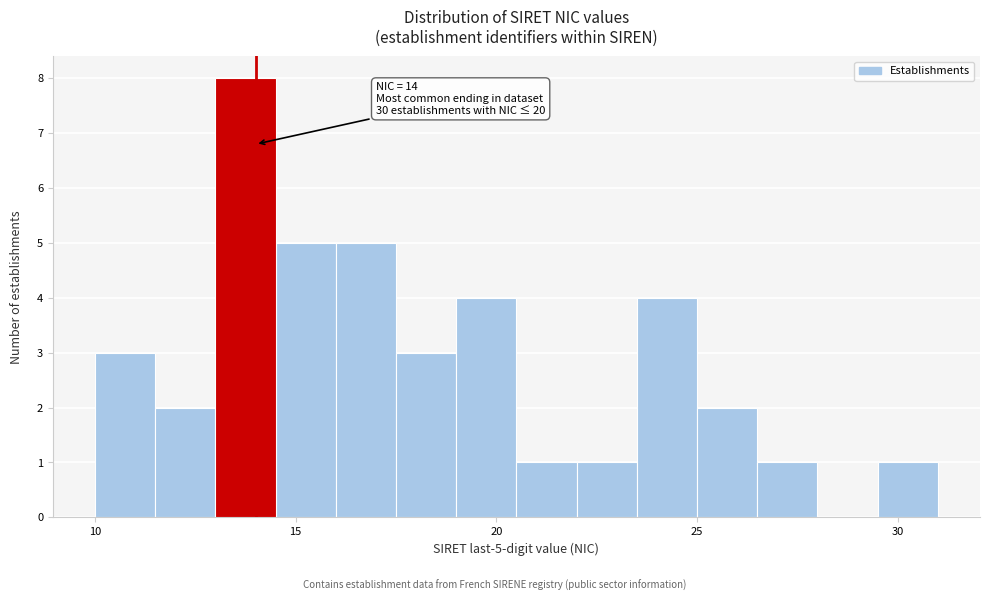

Around what value on the x-axis is the tallest bar? Give the approximate position of its centre, as read against the axis.

14.0